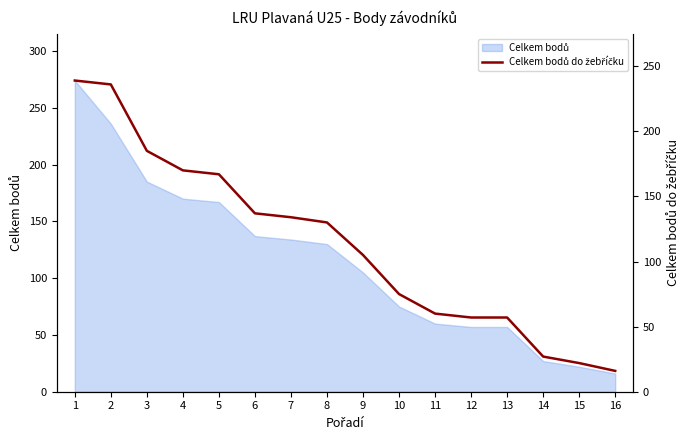

Which has a higher value, 12 or 11?

11